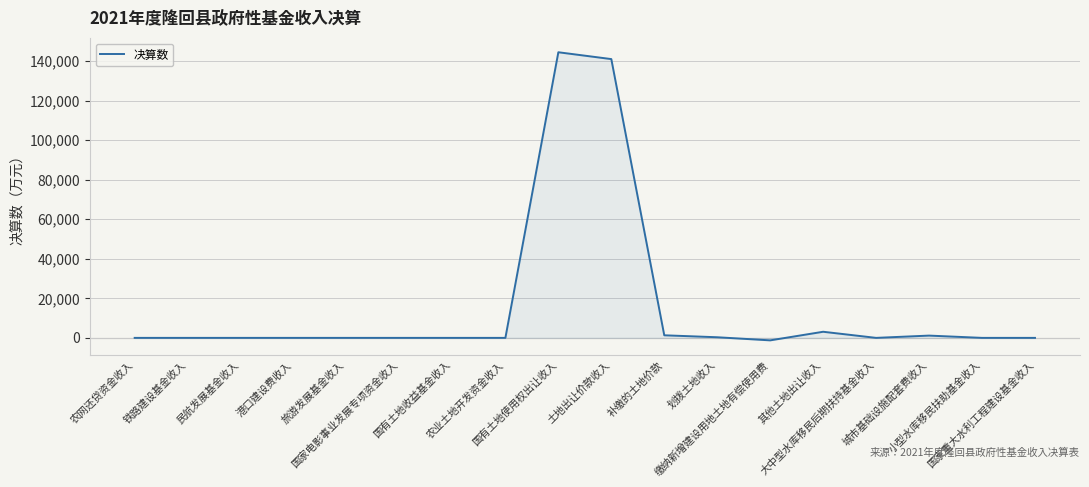

What value does the data have at 土地出让价款收入, to the nearest 100?

141000